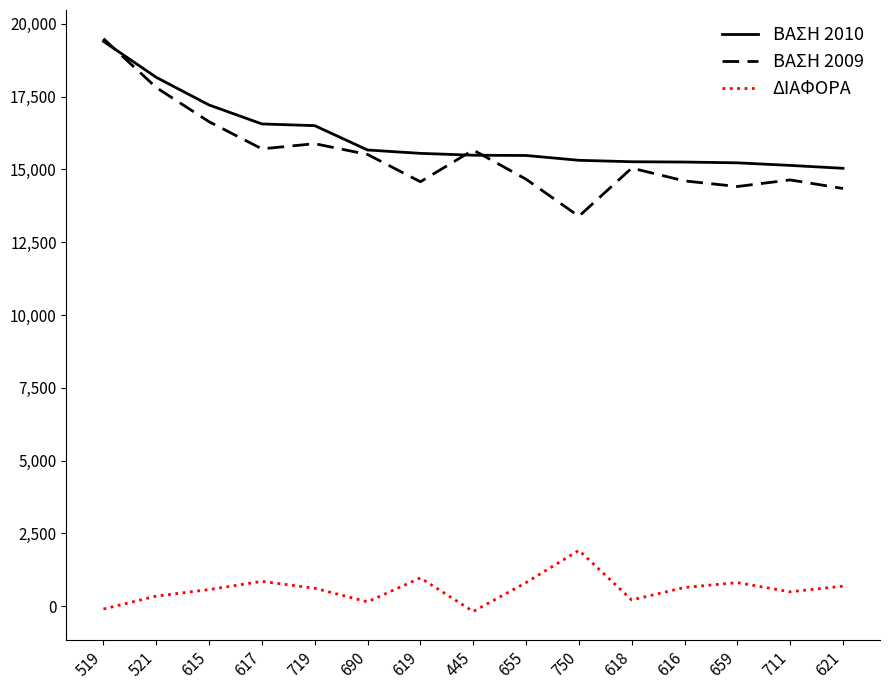

At which category does the chart reach its peak across all series?

519